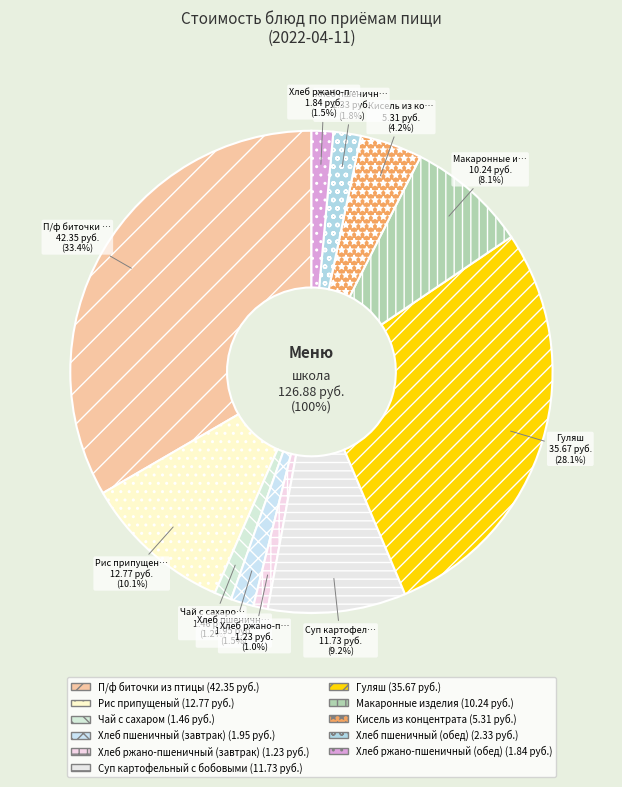

Combined, do Кисель из концентрата and Суп картофельный с бобовыми account for over 50%?

No